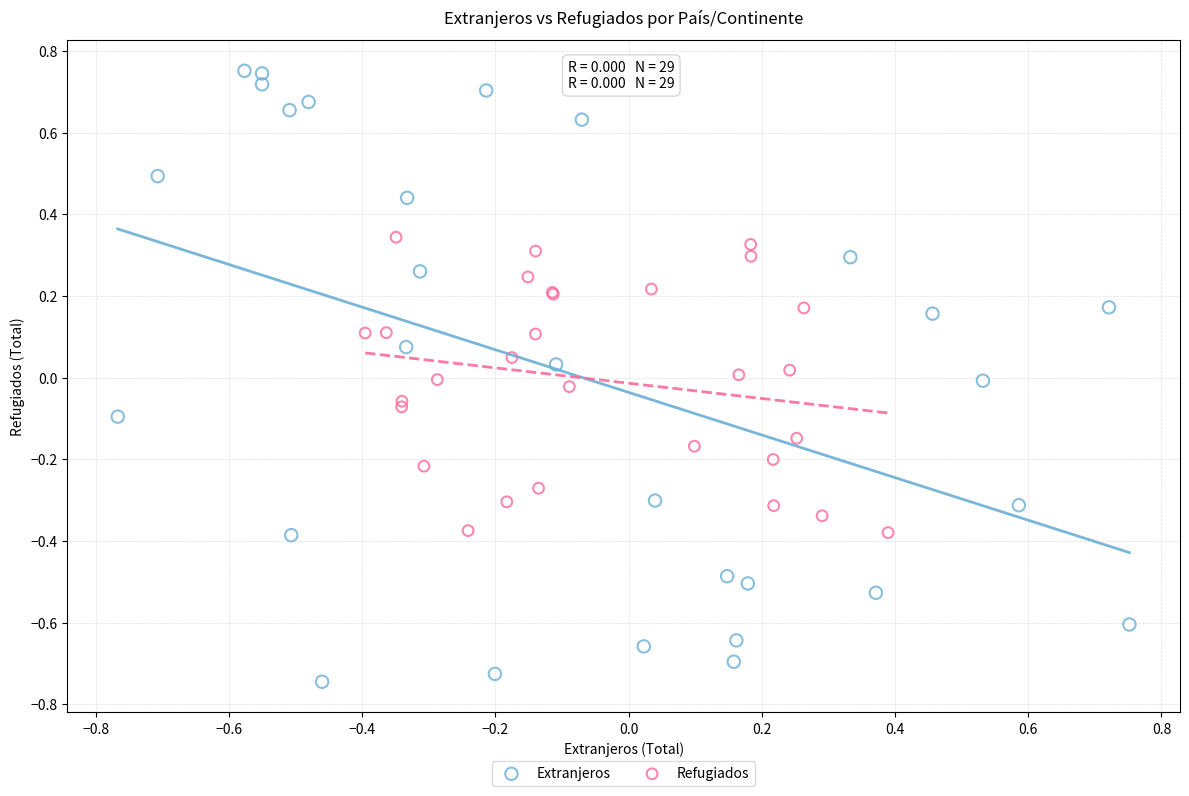

Which series has the widest spread of Y values?

Extranjeros